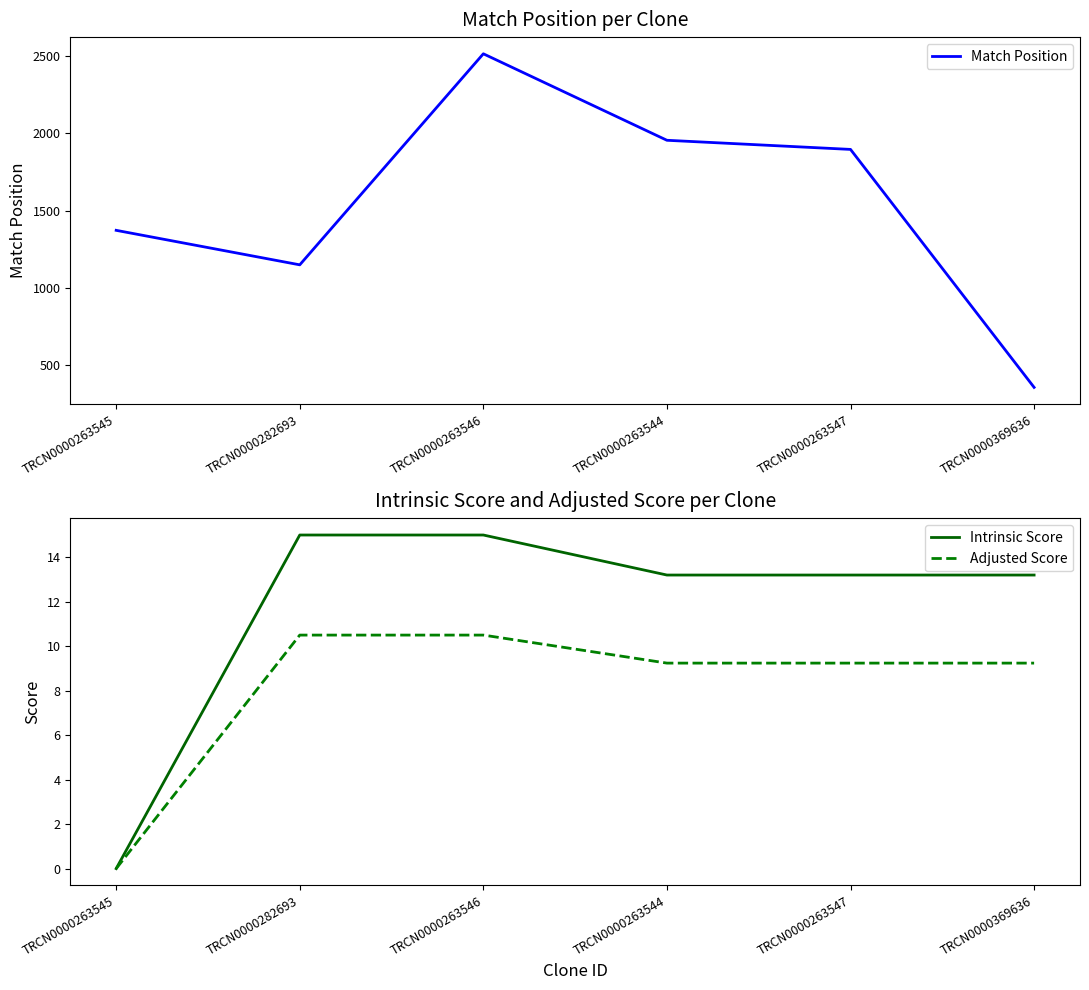

Where does the Intrinsic Score series first go above 13?

TRCN0000282693